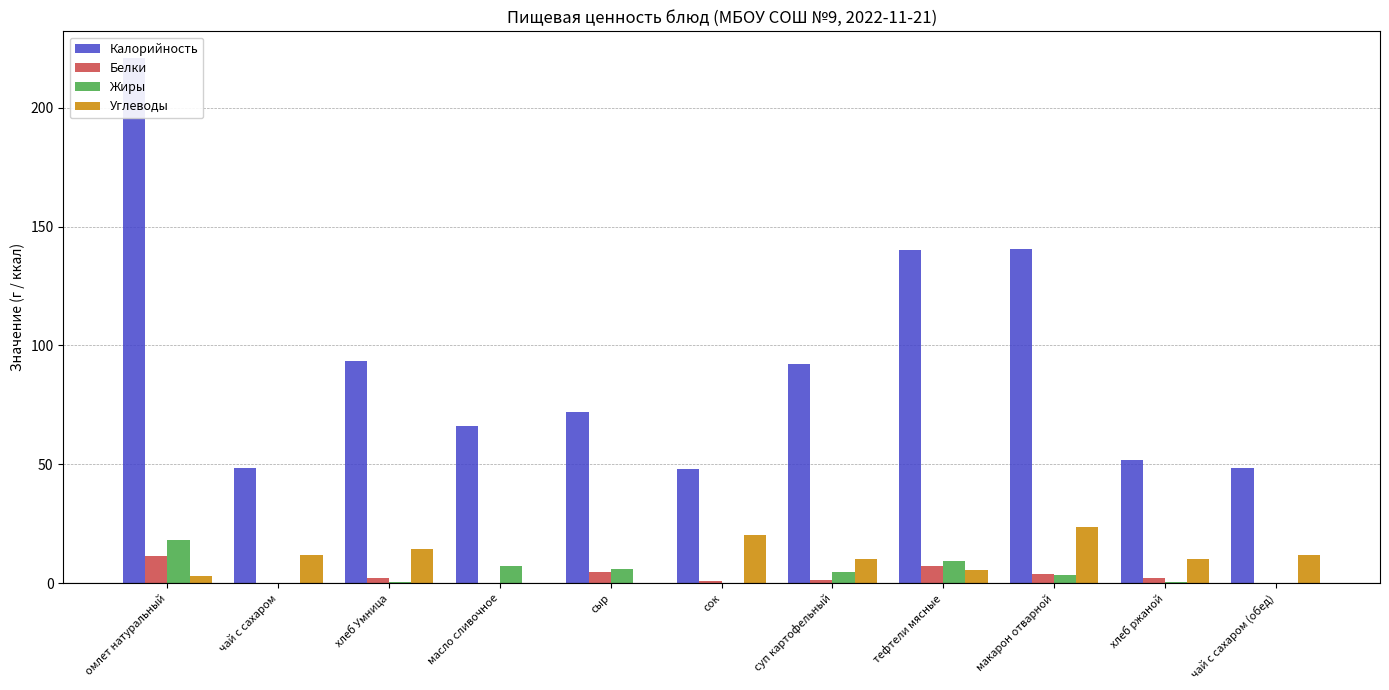

What is the label of the 7th bar from the left?

суп картофельный